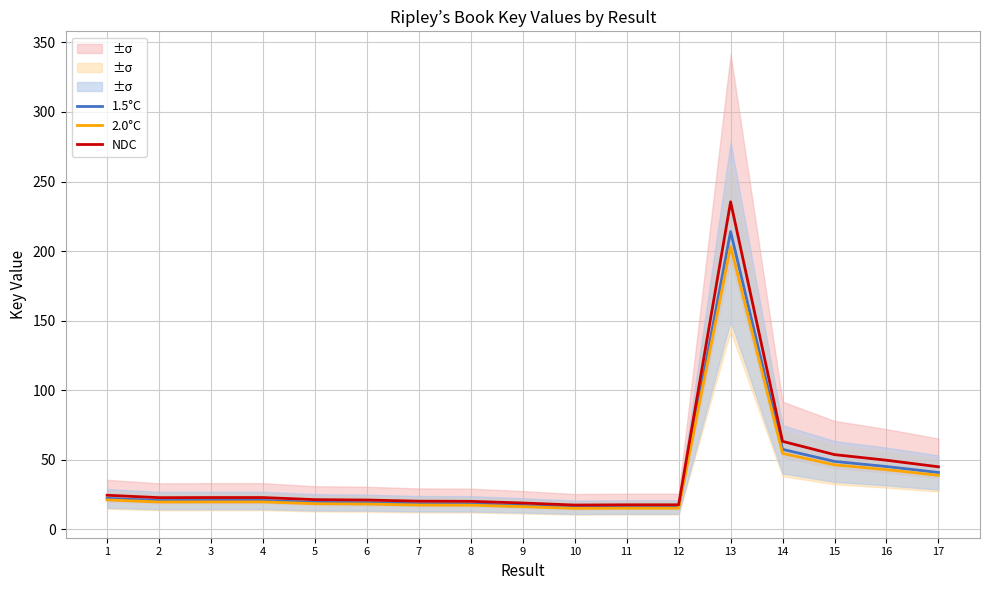

How many values in the 2.0°C series are below 19?

8